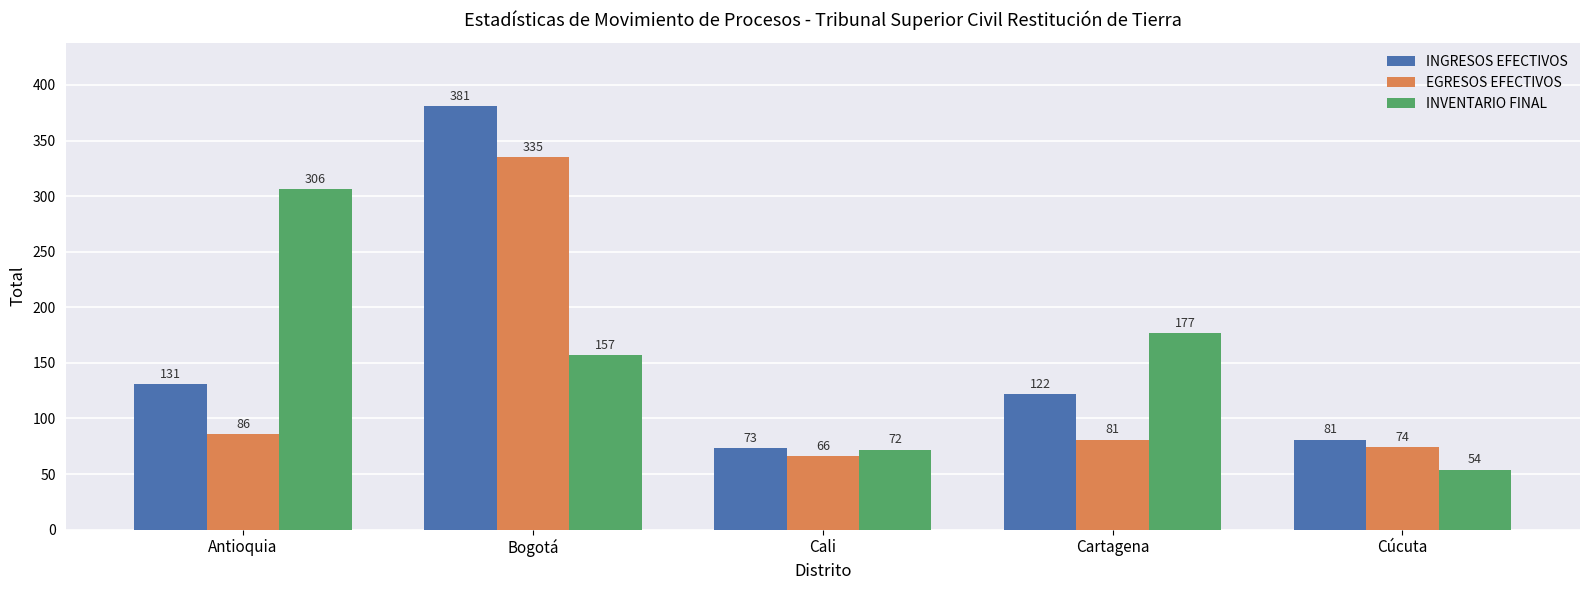

What position from the left is Cartagena?

4